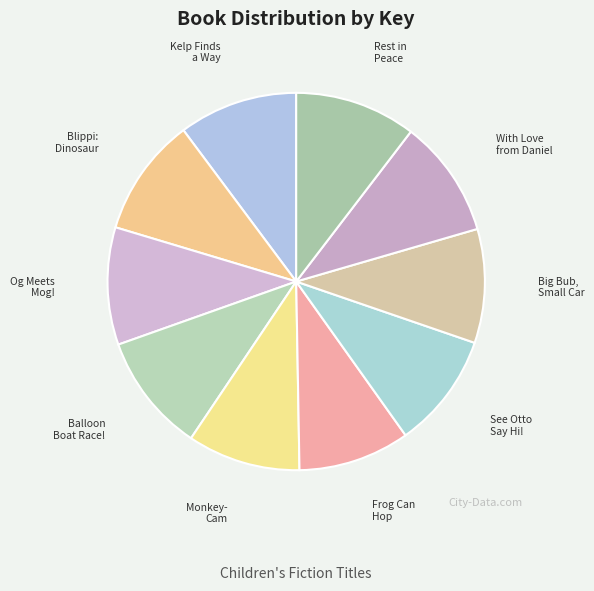

How many slices are in this pie chart?

10